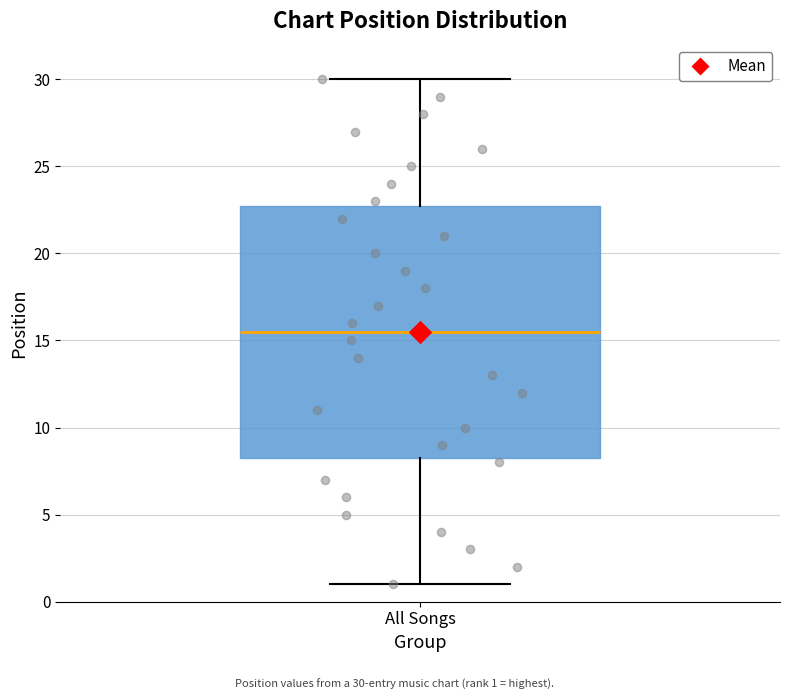

Transcribe this box plot: give where the median line is, the range the box spans, and where the two whiskers end, as read against the y-axis. The values are not printed on the chart, so give them approximately, as read against the axis.

median 15.5, box 8.5 to 23.0, whiskers 1.0 to 30.0